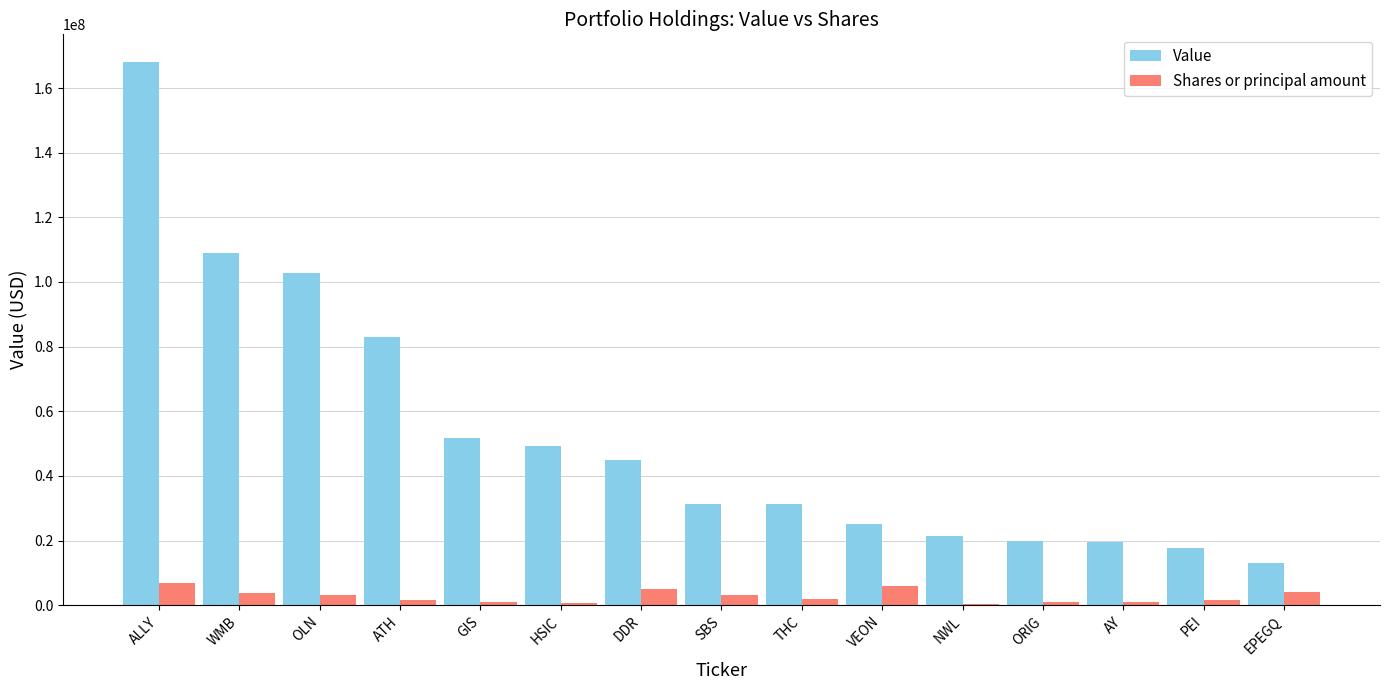

True or false: Value has a value of 16787726 at SBS.

False